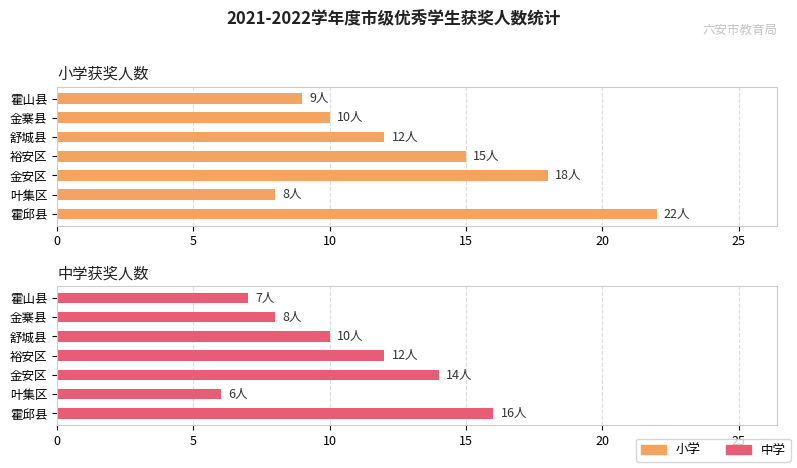

What is the maximum value for 中学获奖人数?

16